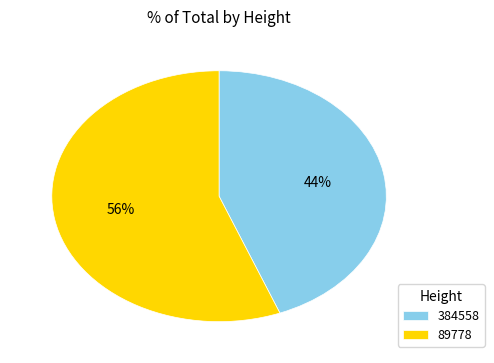

To the nearest percent, what is the difference between the largest and smallest slice percentages?

12%